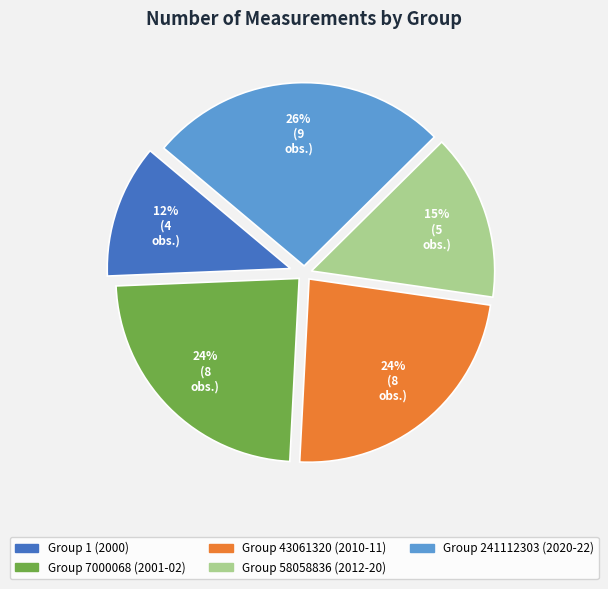

Which slice is the largest?

Group 241112303 (2020-22)